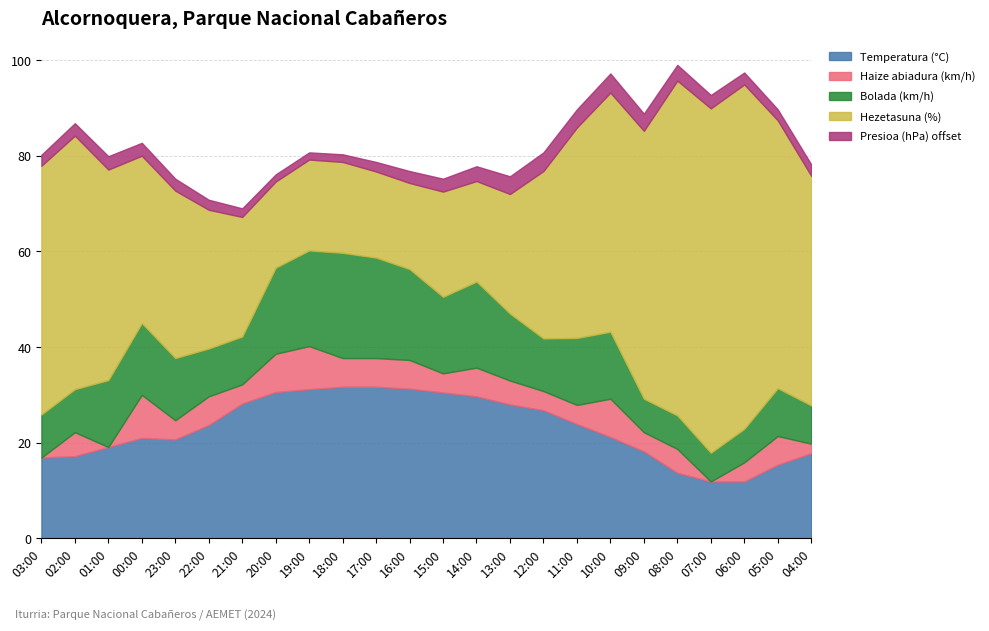

At which category is the sum across all series the highest?

08:00